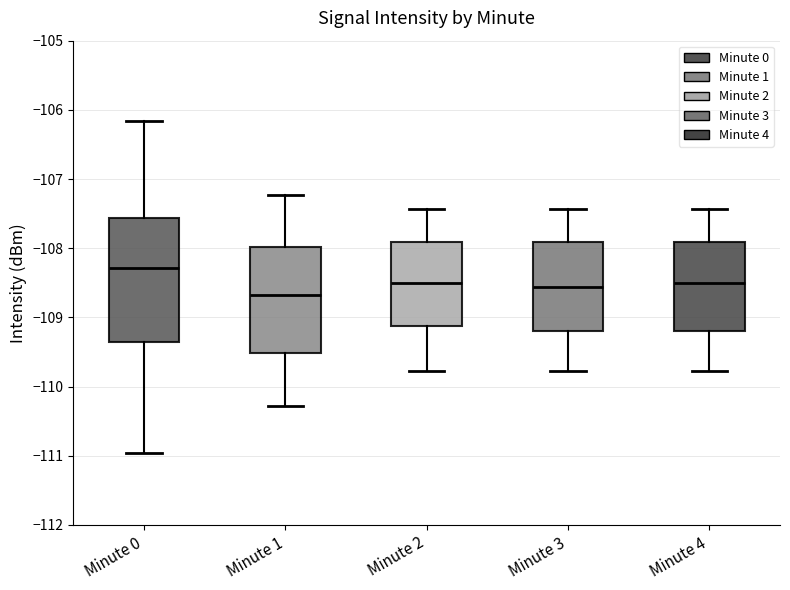

Reading left to right, read every box against the y-axis: the position of its median line, the range the box covers, and the ends of its whiskers. The values are not printed on the chart, so give them approximately, as read against the axis.

Minute 0: median -108.3, box -109.3 to -107.6, whiskers -111.0 to -106.2
Minute 1: median -108.7, box -109.5 to -108.0, whiskers -110.3 to -107.2
Minute 2: median -108.5, box -109.1 to -107.9, whiskers -109.8 to -107.4
Minute 3: median -108.6, box -109.2 to -107.9, whiskers -109.8 to -107.4
Minute 4: median -108.5, box -109.2 to -107.9, whiskers -109.8 to -107.4